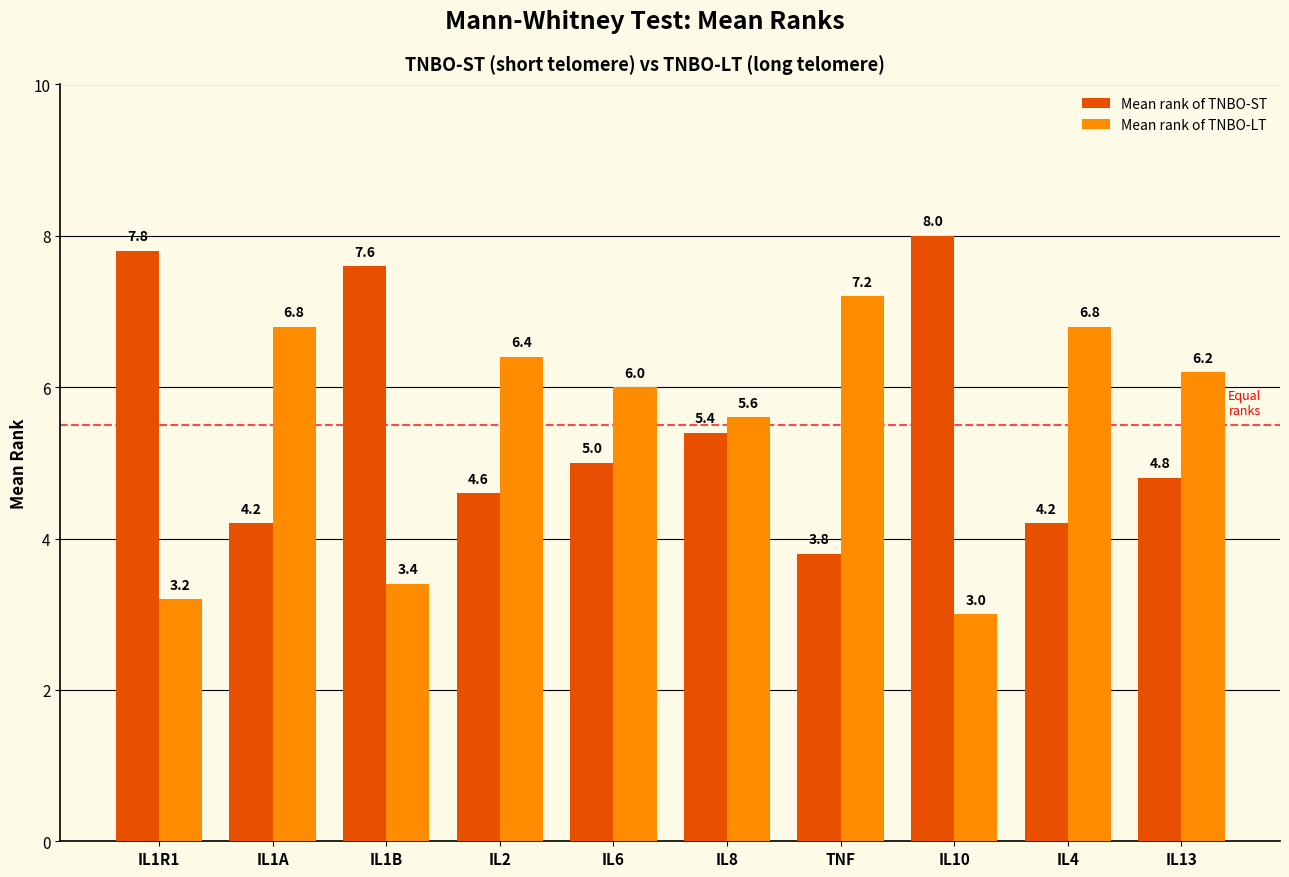

Is it true that Mean rank of TNBO-ST equals 4.2 at IL1A?

True